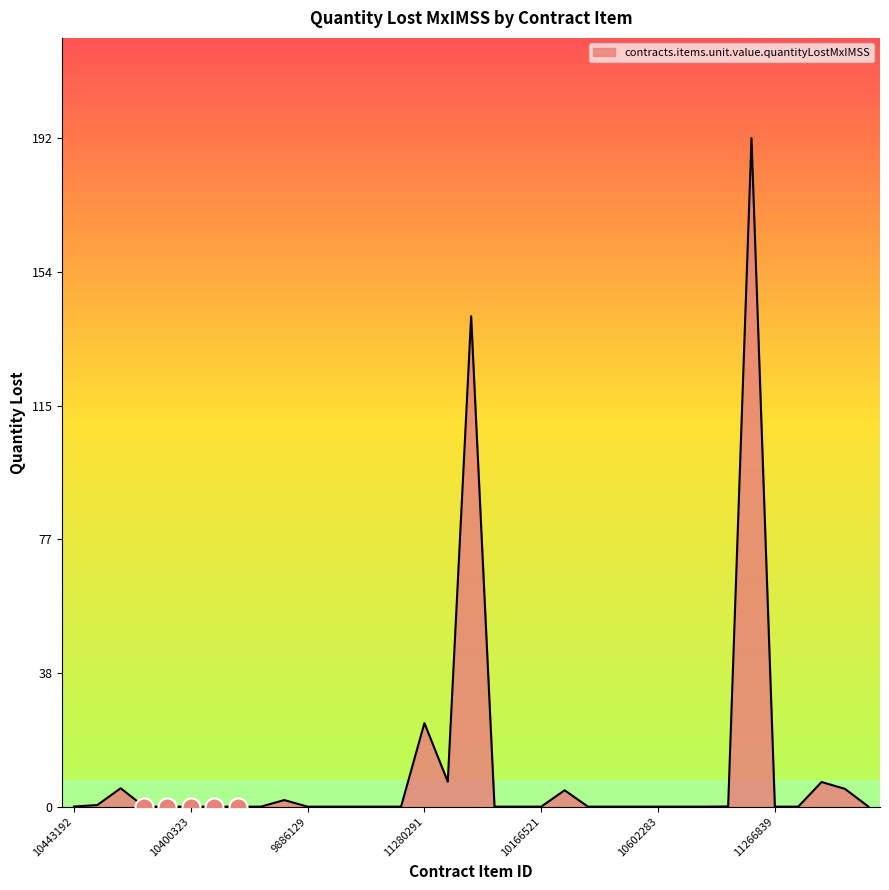

What is the difference between the maximum and minimum values?

192.2